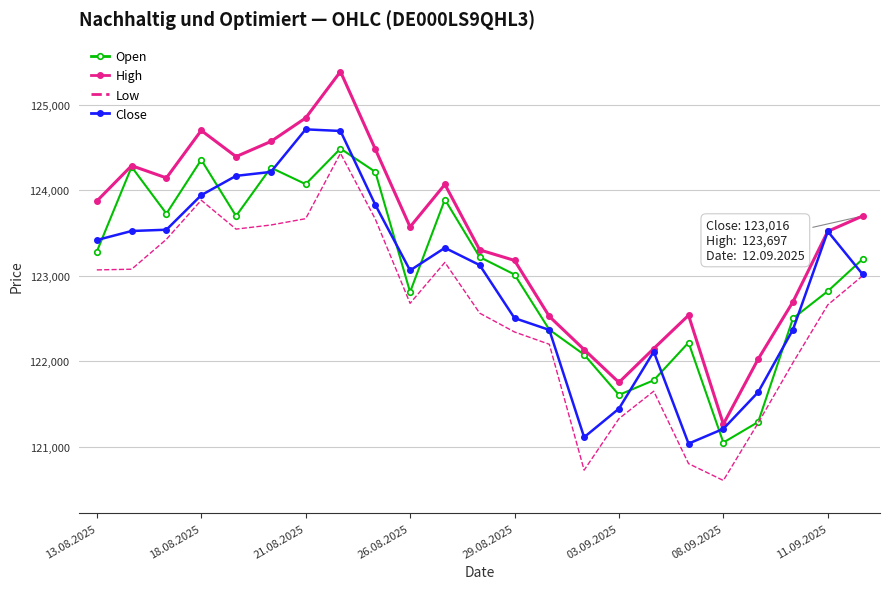

Which series has the largest range (max minus min)?

High